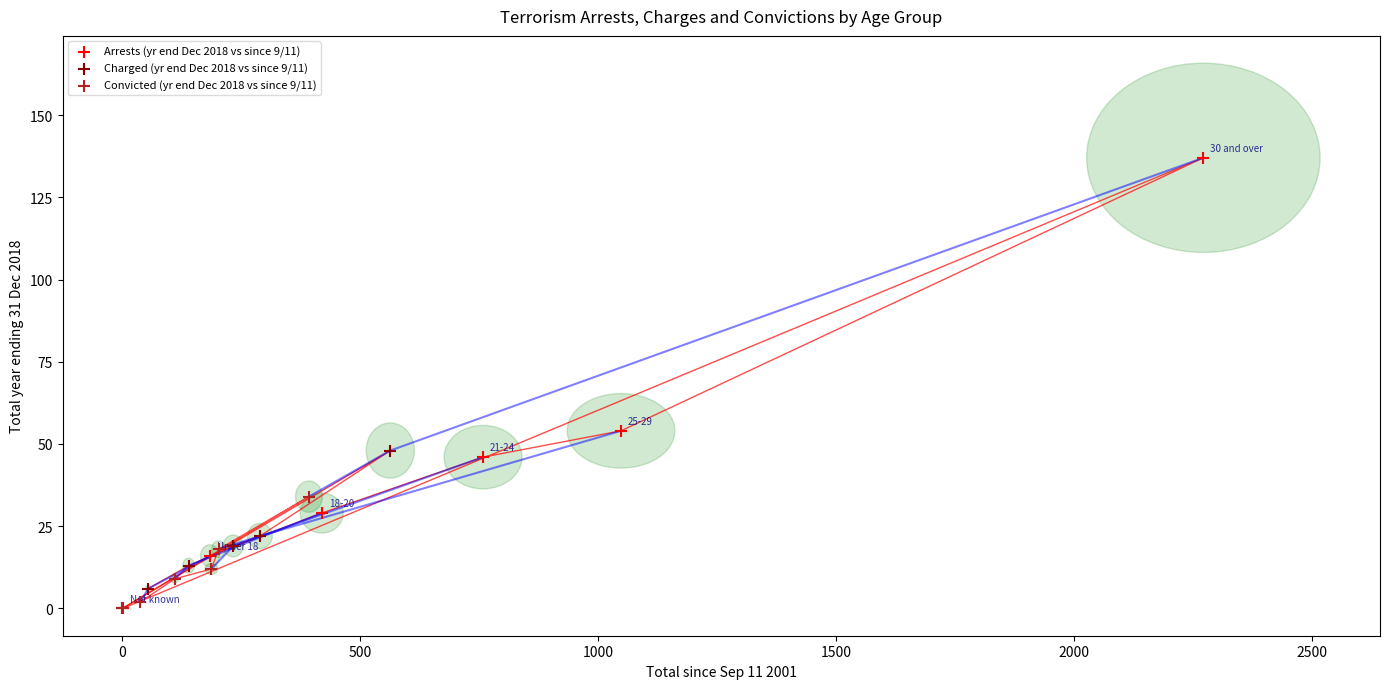

Which series has the largest Y range (max minus min)?

Arrests (yr end Dec 2018 vs since 9/11)